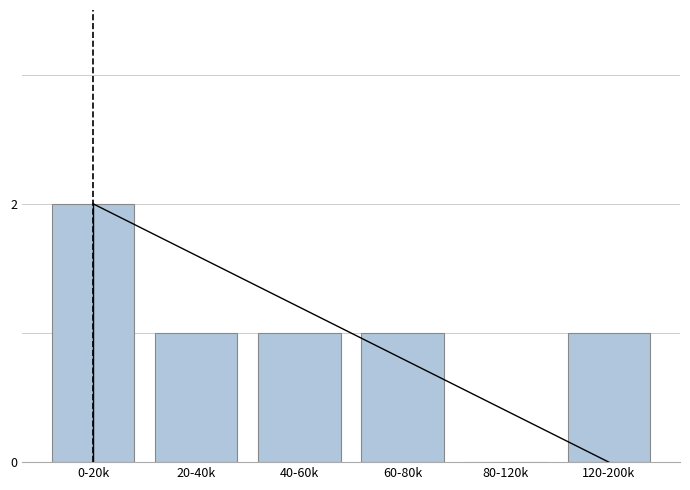

Reading left to right, what are all the values shown in this chart?

0-20k=2	20-40k=1	40-60k=1	60-80k=1	80-120k=0	120-200k=1